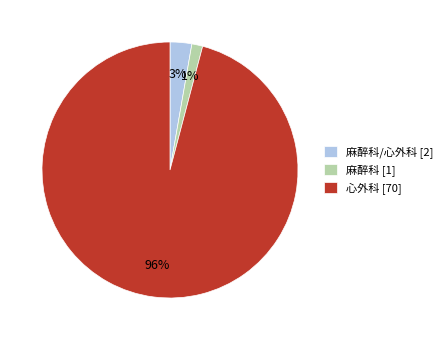

Does any single category account for the majority?

Yes